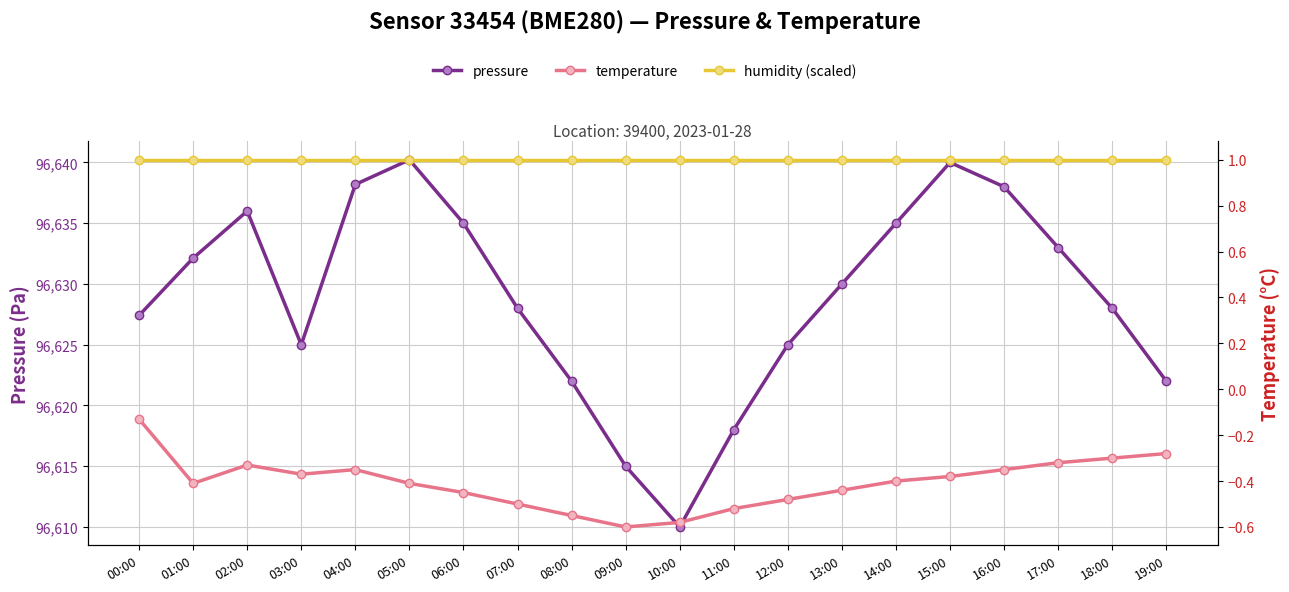

The value of pressure at 14:00 is 96635.0. True or false?

True